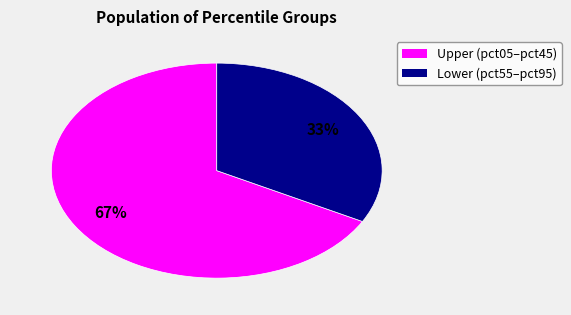

Is there a majority slice in this chart?

Yes